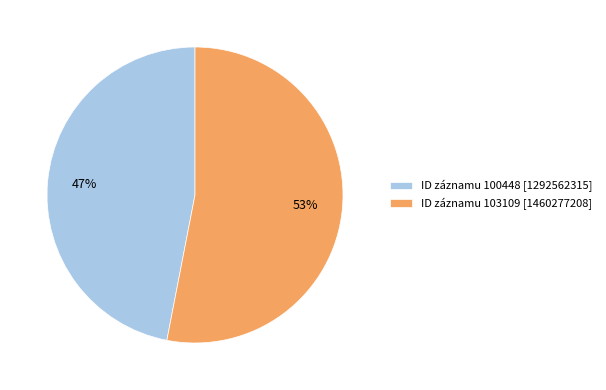

Which slice is the largest?

ID záznamu 103109 [1460277208]